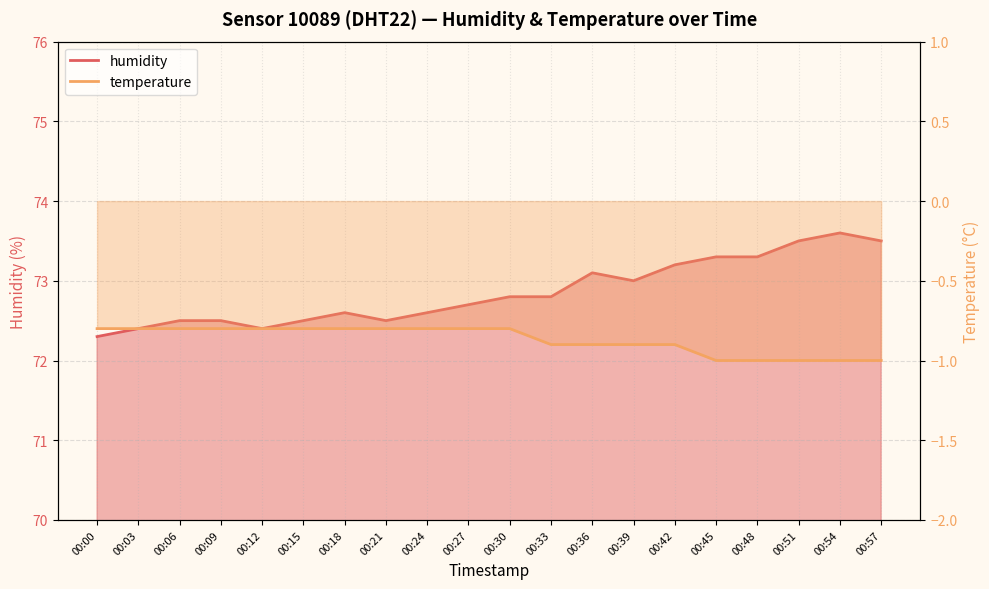

The value of humidity at 00:45 is 114.3. True or false?

False